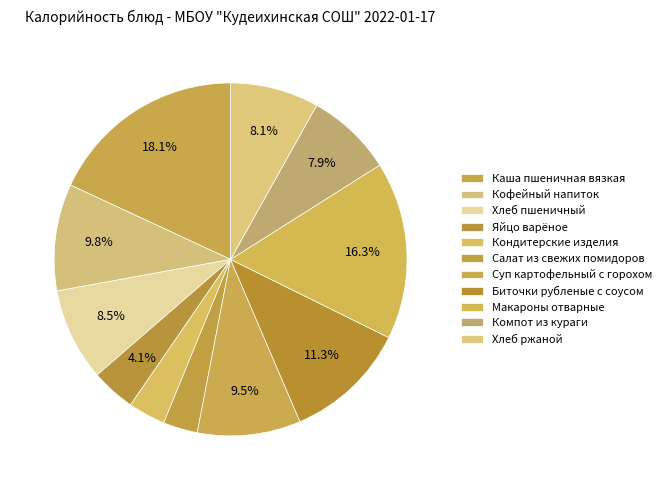

Rank the categories by value from lowest to highest.

Салат из свежих помидоров, Кондитерские изделия, Яйцо варёное, Компот из кураги, Хлеб ржаной, Хлеб пшеничный, Суп картофельный с горохом, Кофейный напиток, Биточки рубленые с соусом, Макароны отварные, Каша пшеничная вязкая